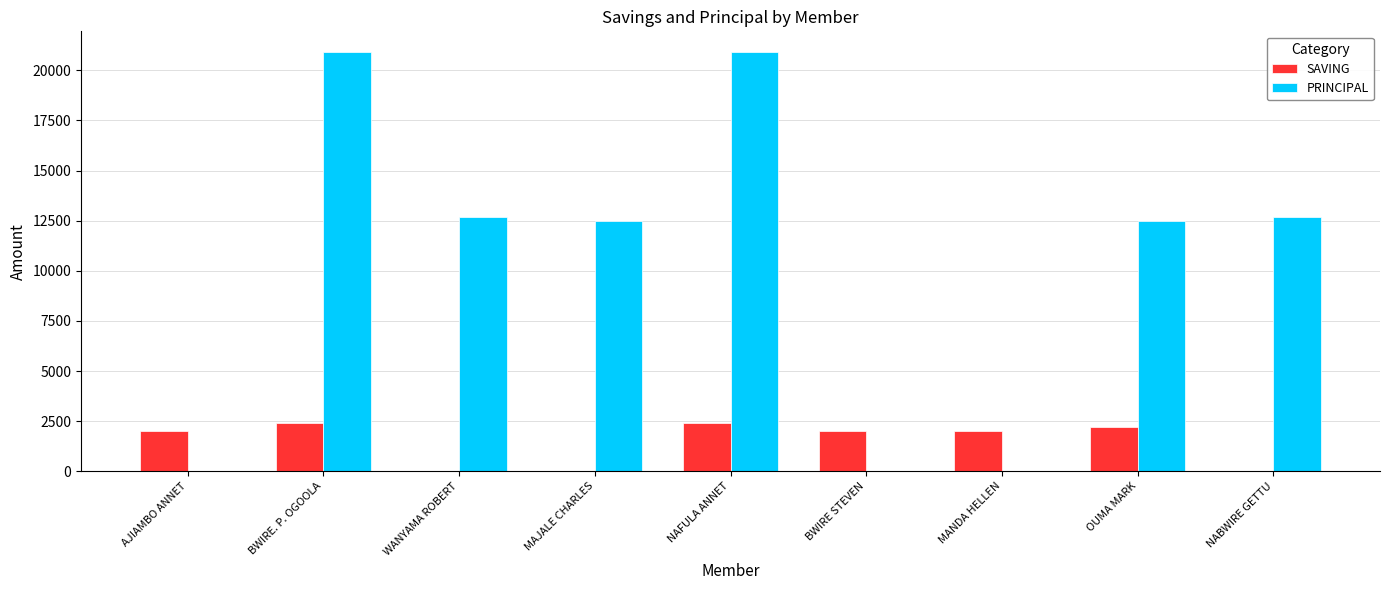

The value of SAVING at BWIRE STEVEN is 2000. True or false?

True